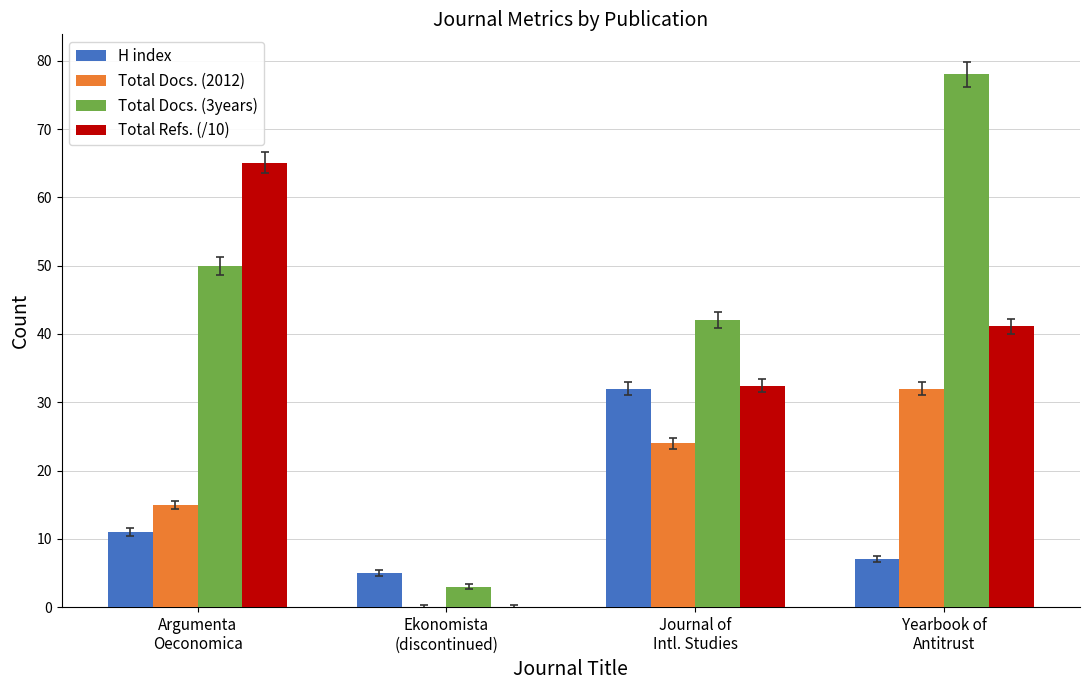

Between Journal of
Intl. Studies and Yearbook of
Antitrust, which series saw the biggest shift?

Total Docs. (3years)